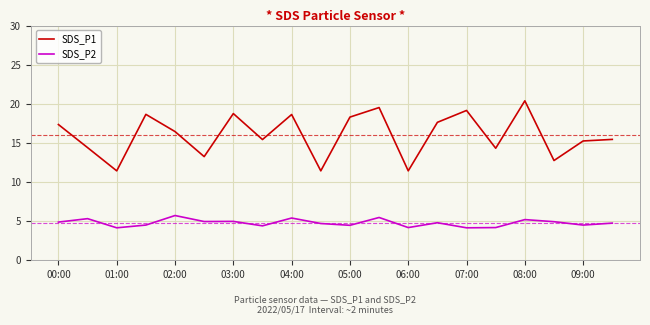

Does the chart display data point markers on the line(s)?

No